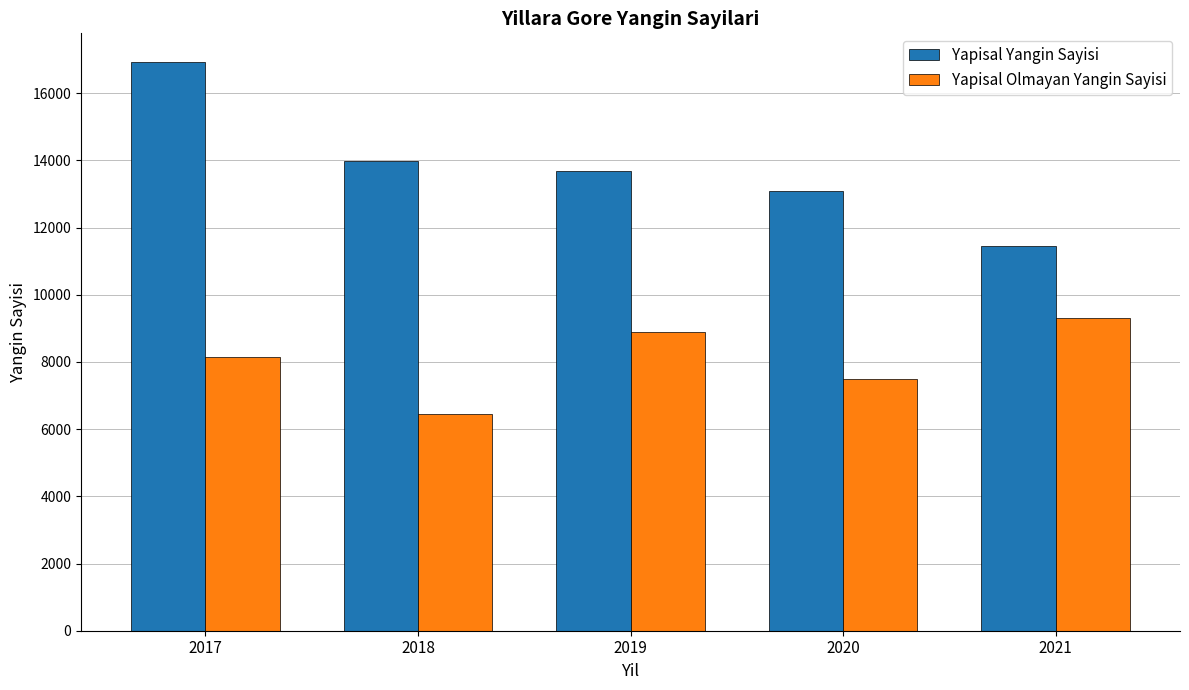

At which label is Yapisal Yangin Sayisi closest to 14198?

2018